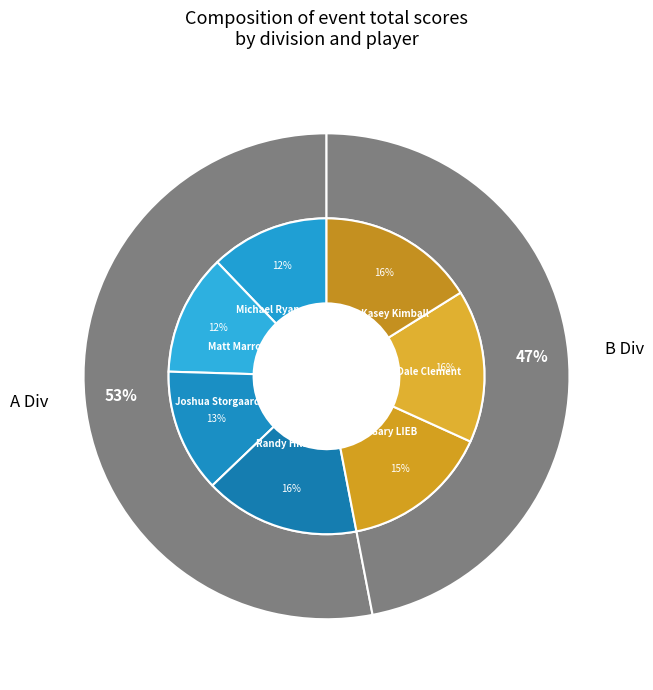

To the nearest percent, what is the average slice percentage?

14%